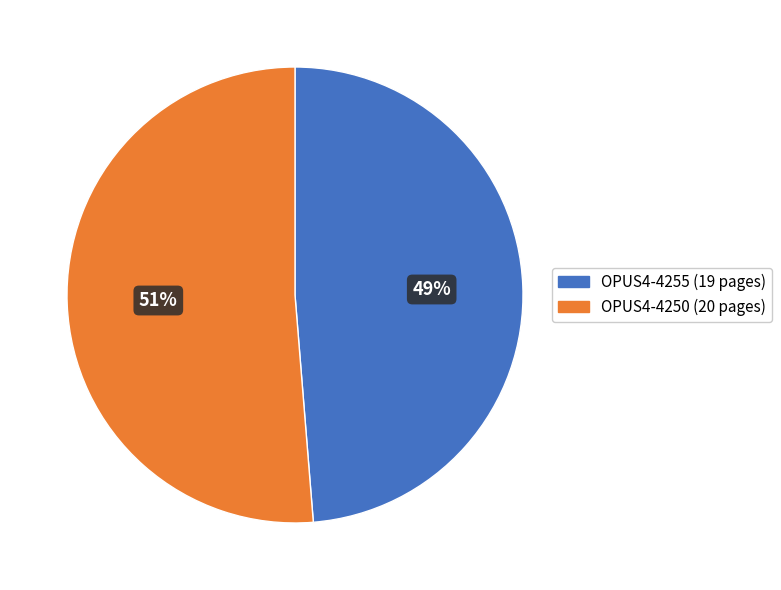

What is the smallest slice in the pie chart?

OPUS4-4255